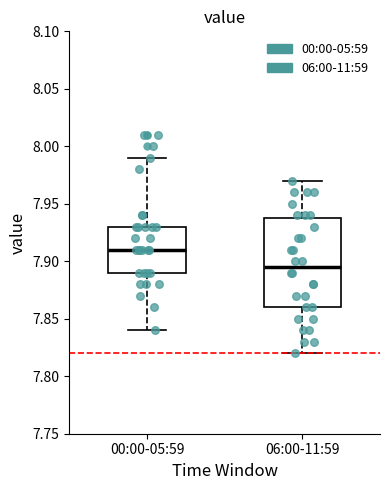

Which box has the highest median line?

00:00-05:59